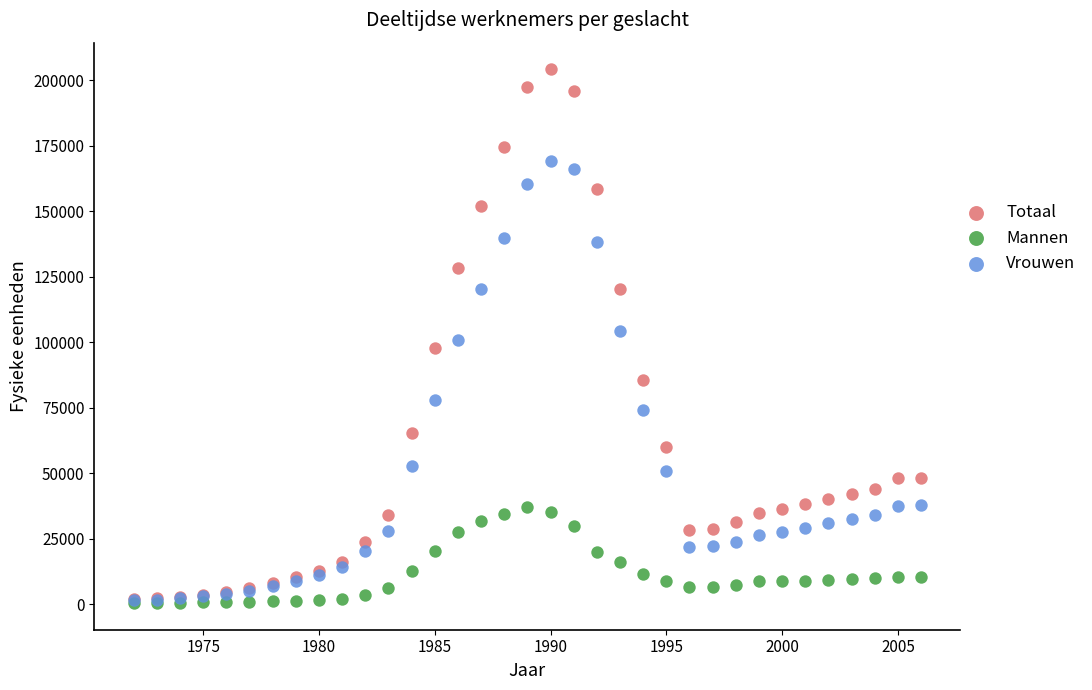

Which series reaches the maximum Y coordinate?

Totaal